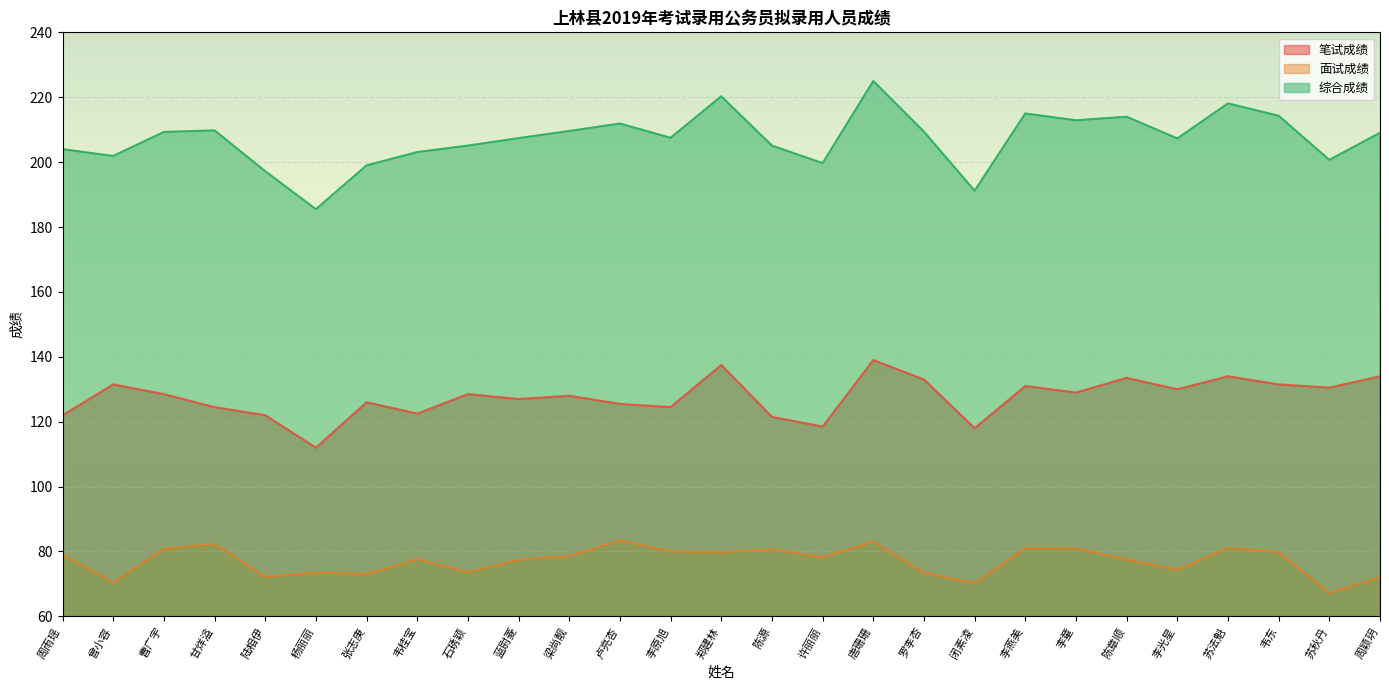

Where is 面试成绩 nearest to the value 75?

李光星